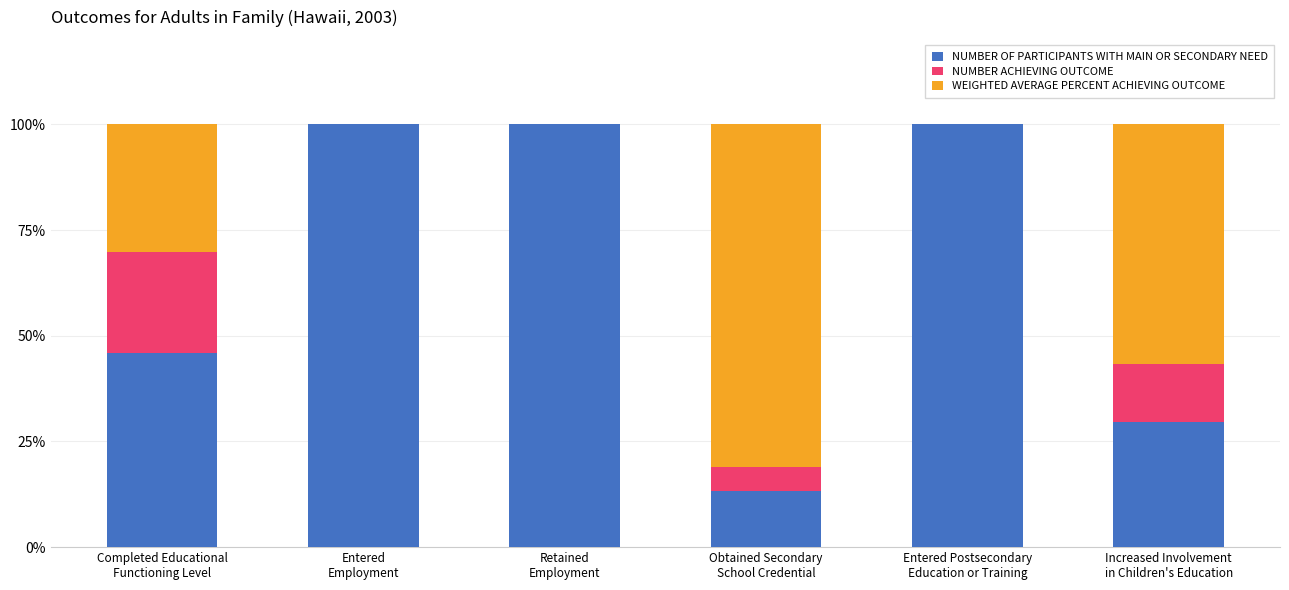

What is the maximum value for NUMBER OF PARTICIPANTS WITH MAIN OR SECONDARY NEED?

100.0